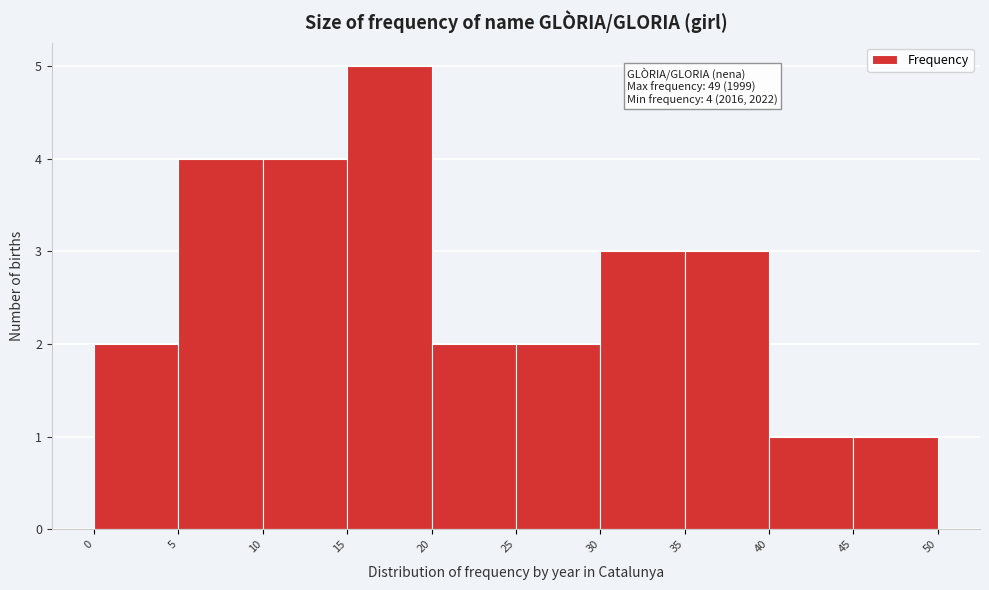

Which range on the x-axis has the tallest bar?

15 to 20